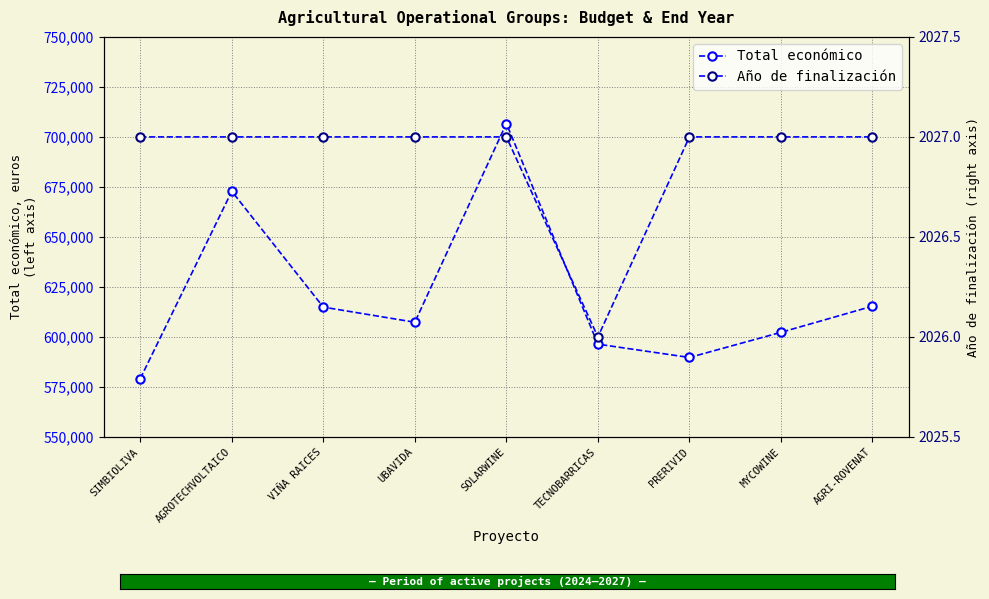

What is the difference between the maximum and minimum values in the Año de finalización series?

1.0